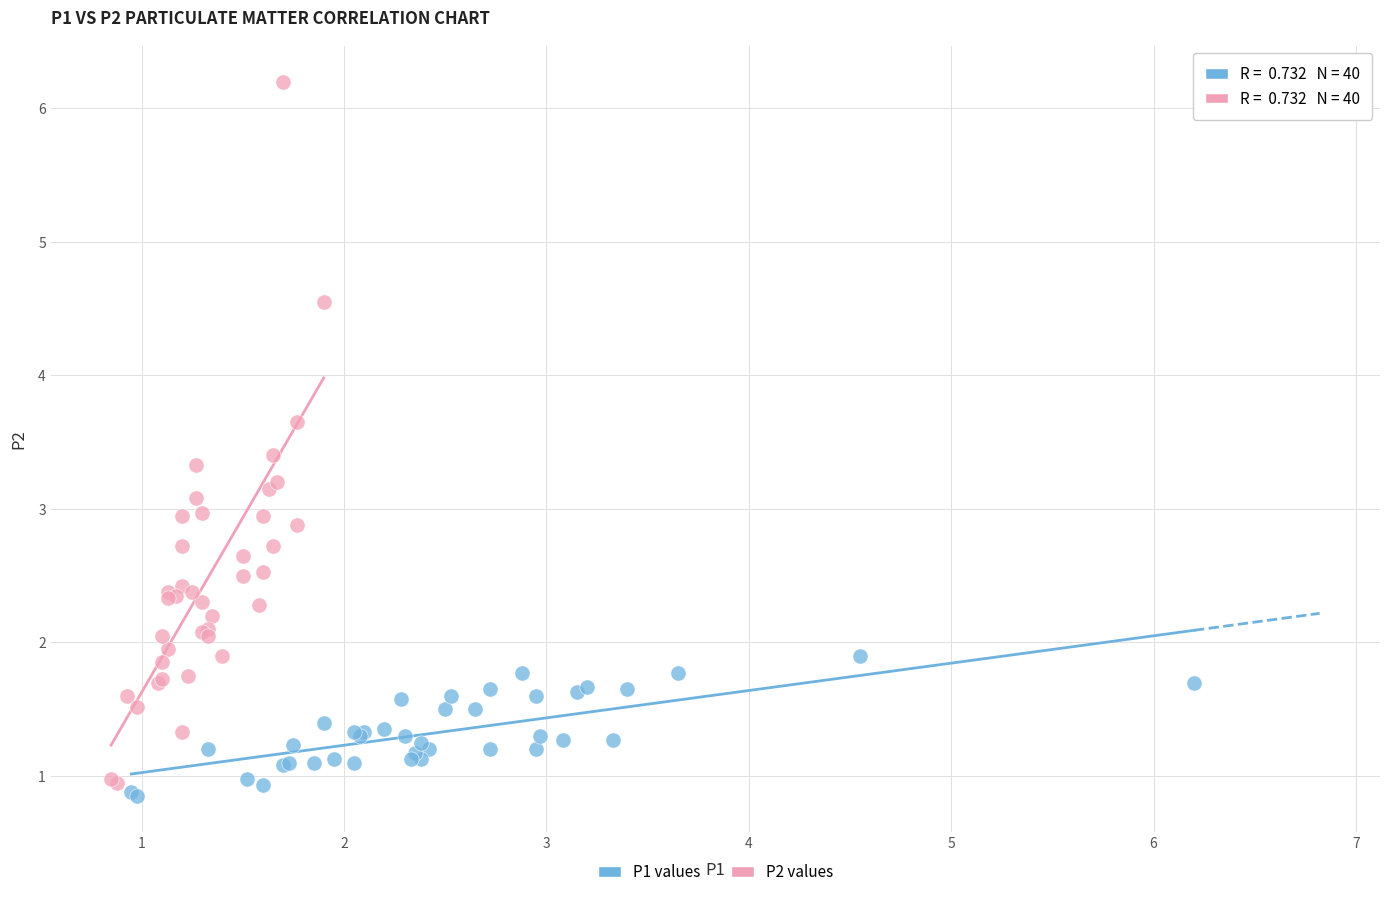

What are all the series names shown in the legend?

P1 values, P2 values